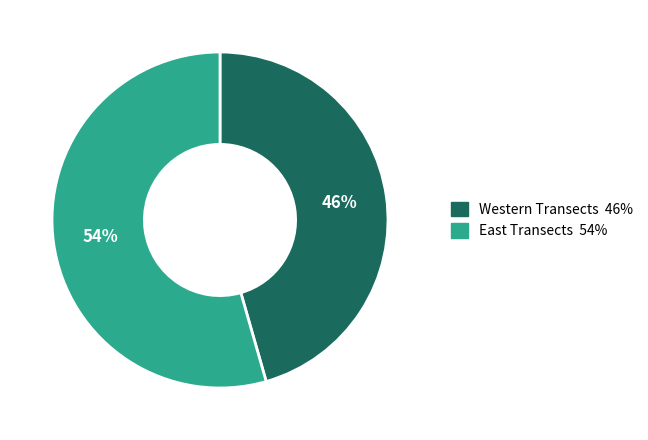

How many segments does this pie chart have?

2